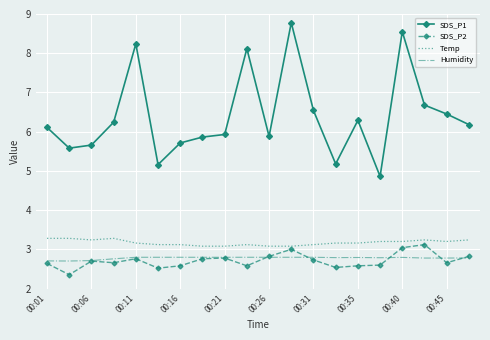

Which series has the largest total across all categories?

SDS_P1